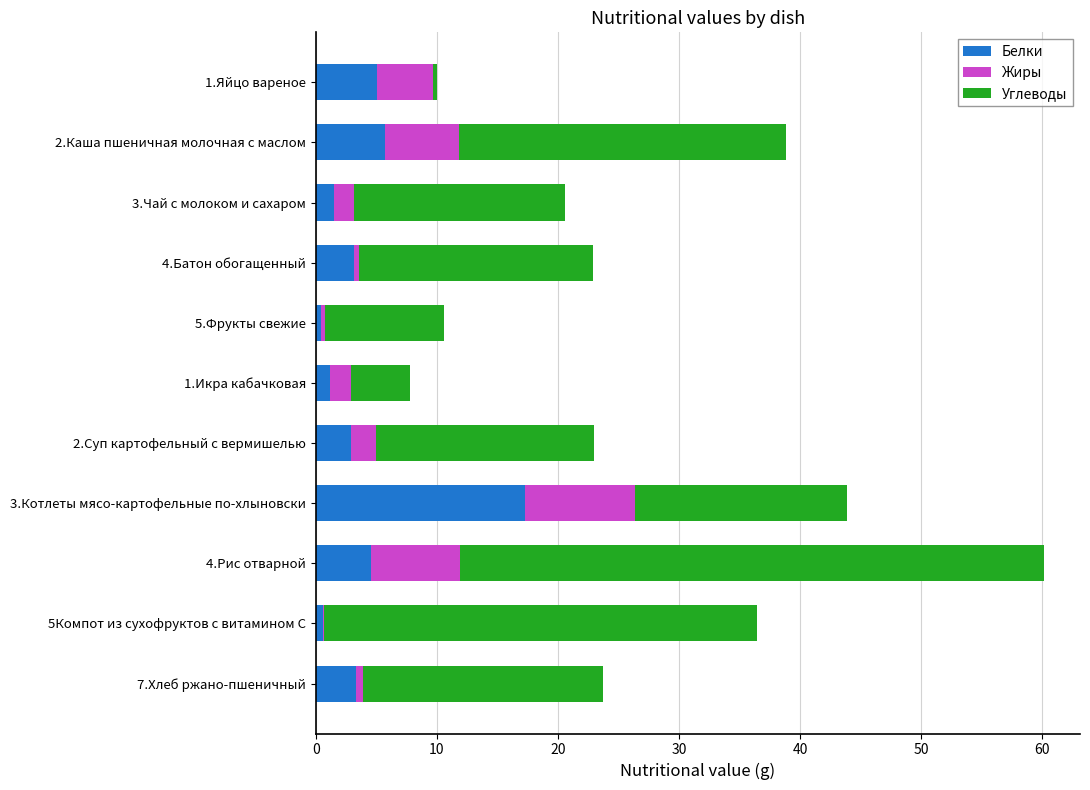

The value of Белки at 2.Каша пшеничная молочная с маслом is 5.7. True or false?

True